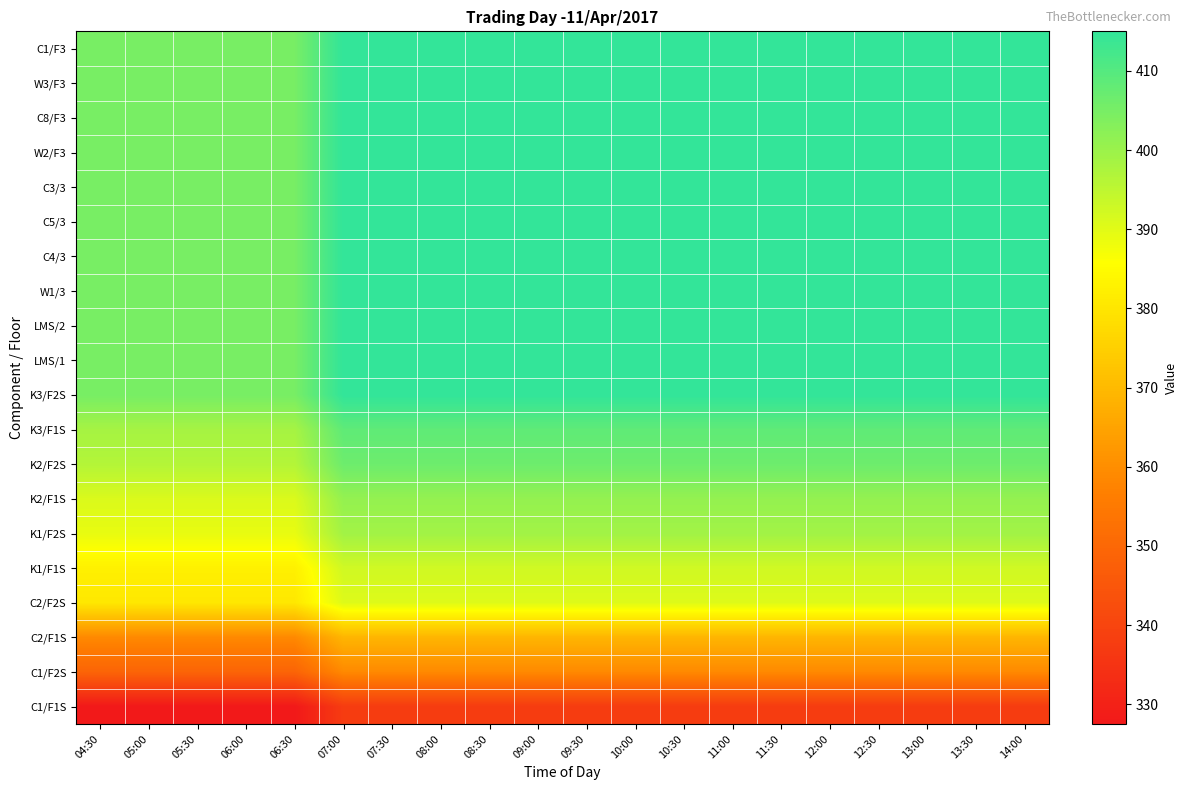

How many categories are shown in the chart?

20